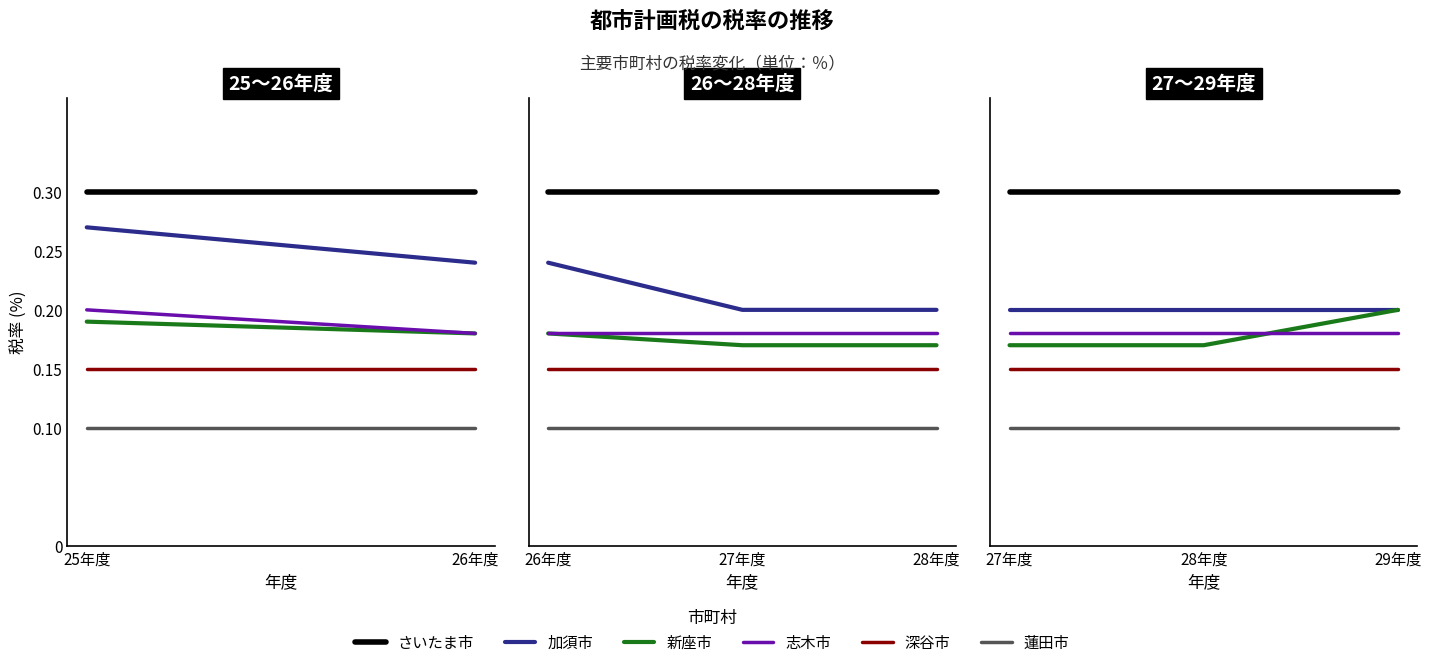

At which label does 深谷市 reach its minimum?

27年度